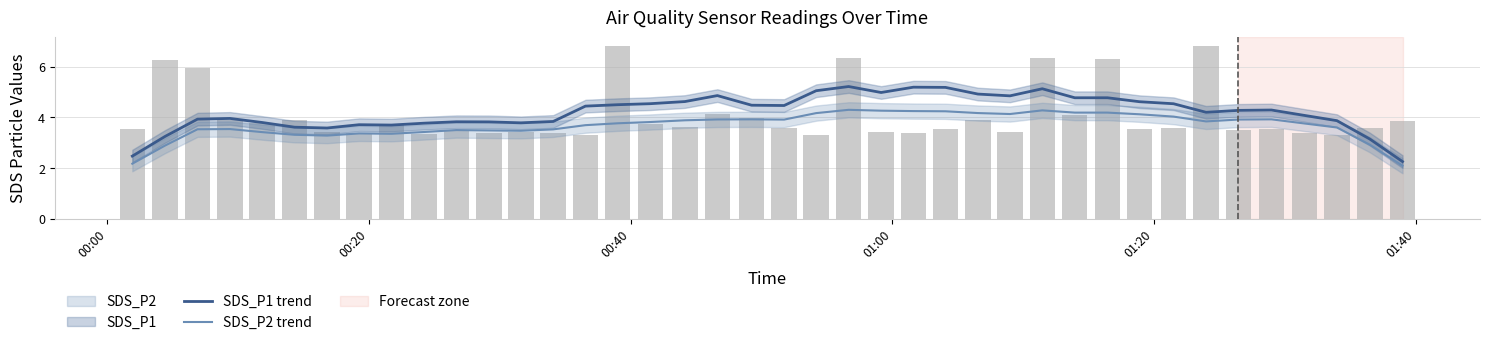

What is the maximum value for SDS_P1 trend?

5.2